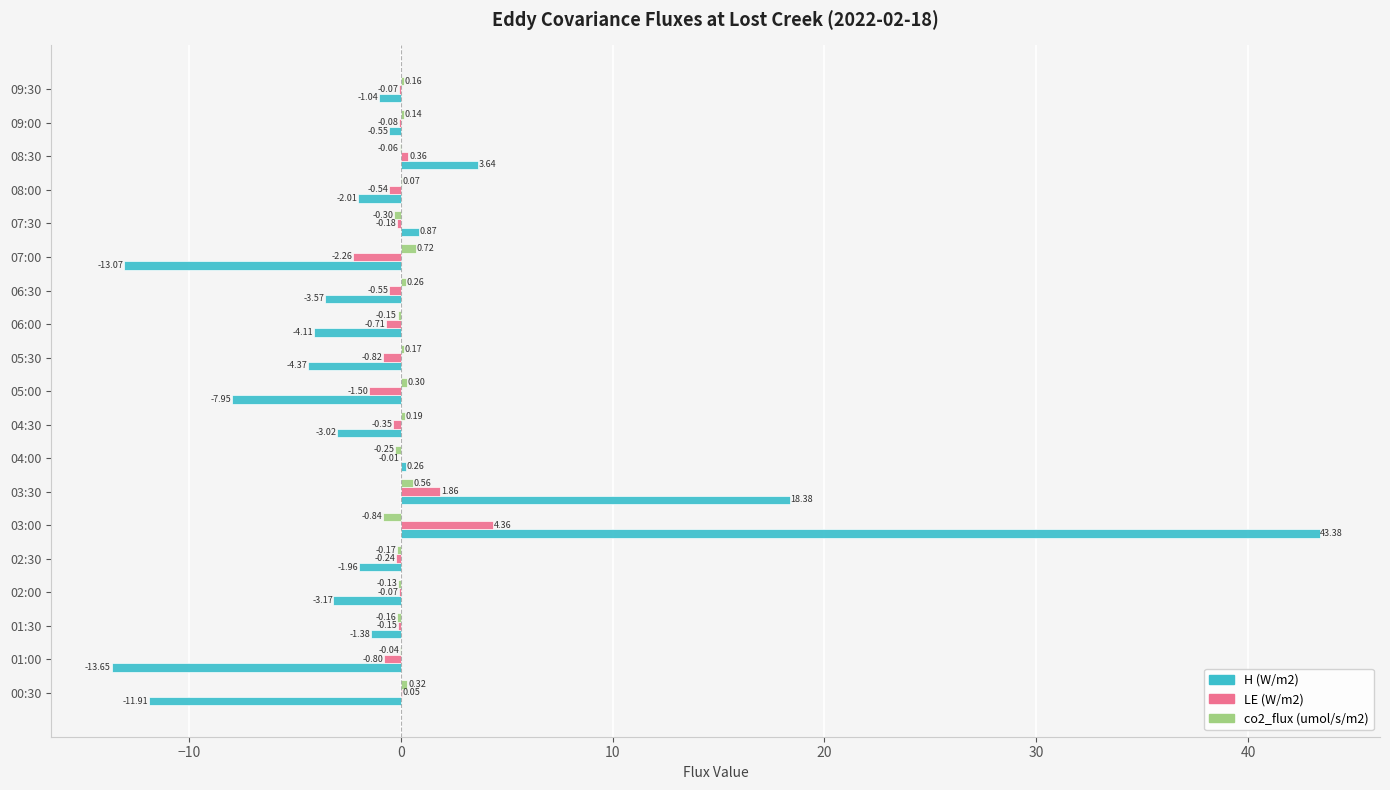

Is the value of co2_flux (umol/s/m2) at 05:30 greater than the value of H (W/m2) at 06:00?

Yes